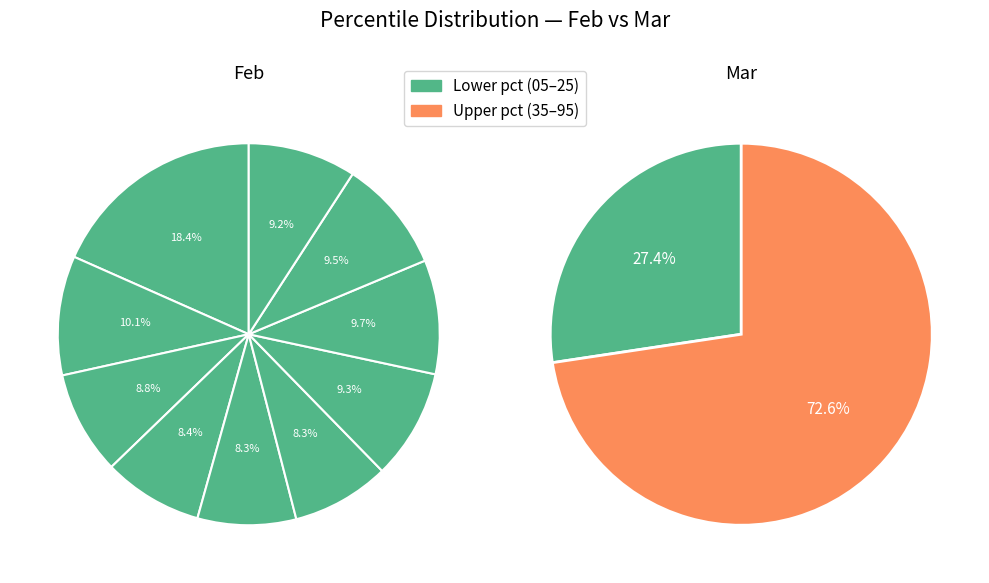

Which series has the largest range (max minus min)?

mar_values